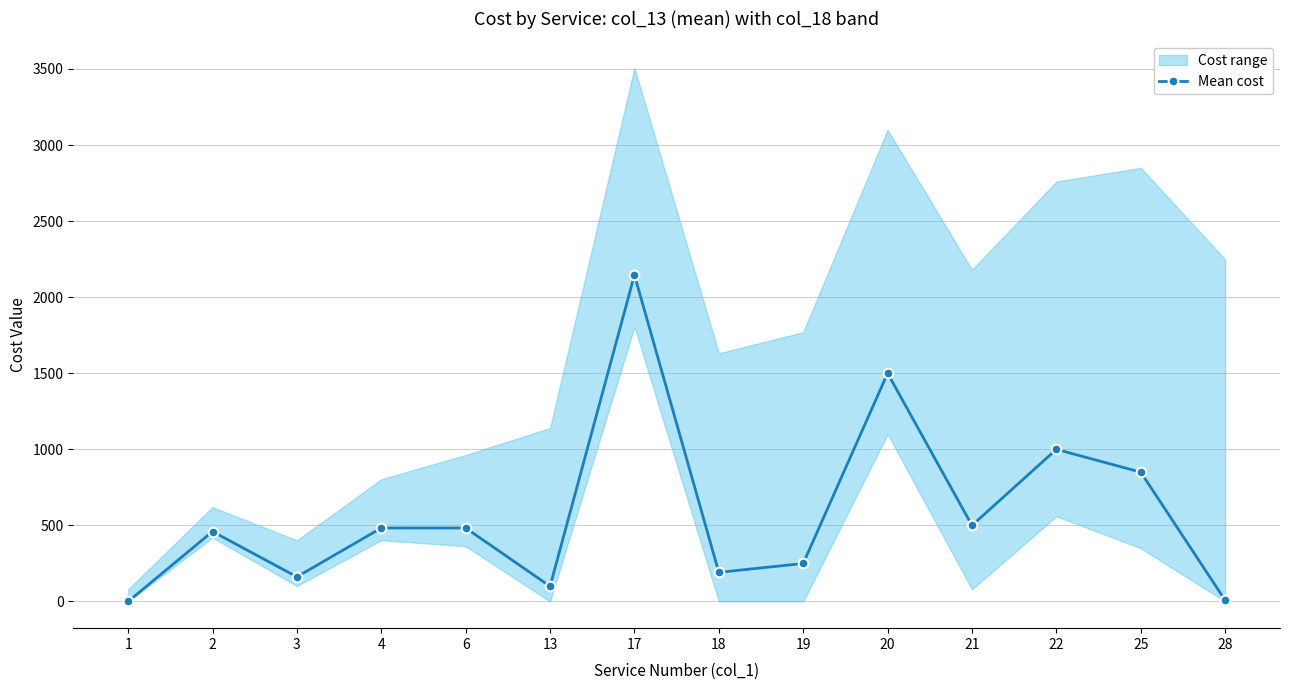

Where does the data first go above 483?

17